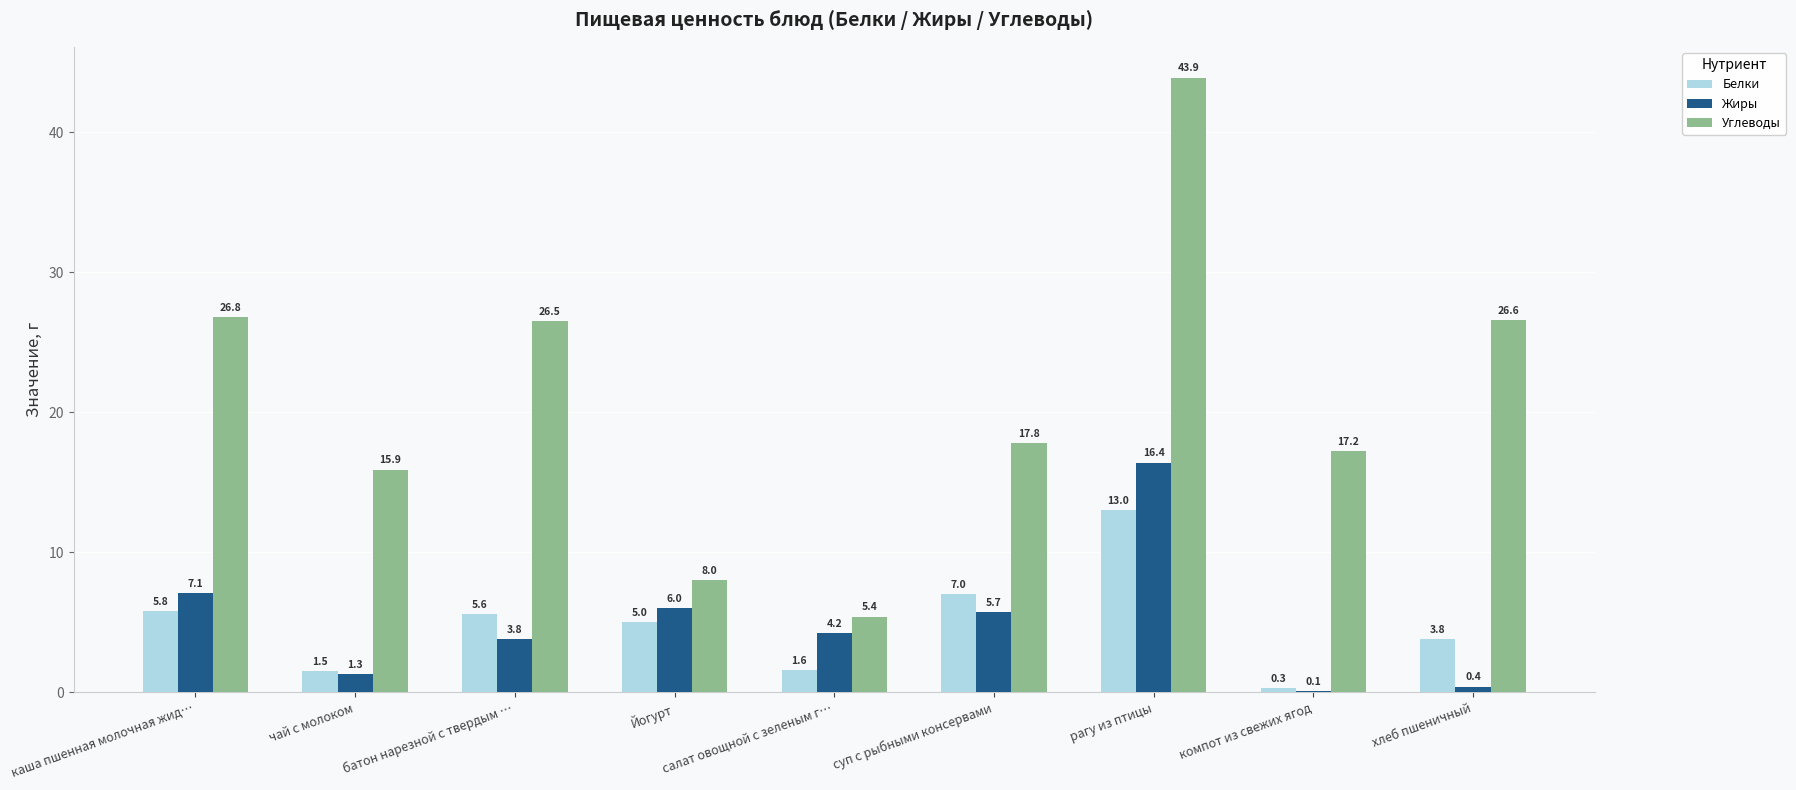

What is the approximate value of Углеводы at хлеб пшеничный?

26.6